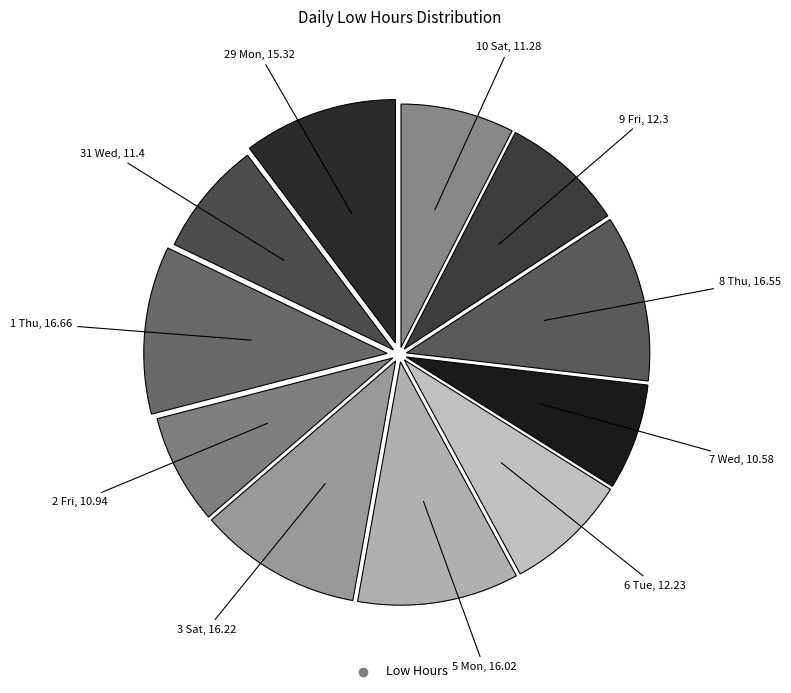

Count the number of slices in the pie.

11